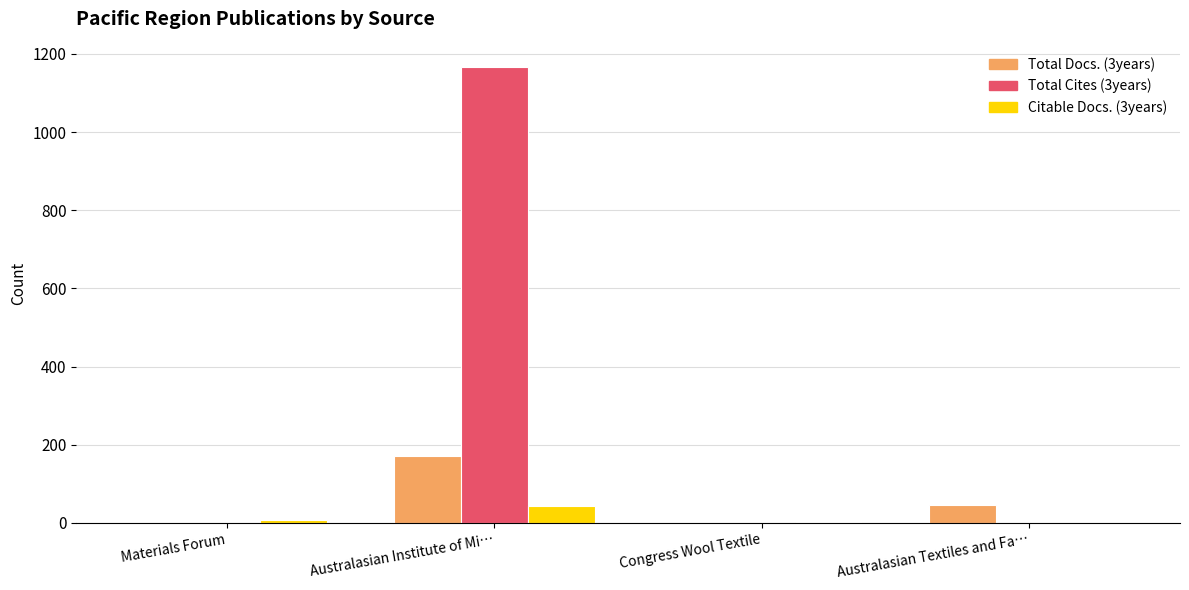

What is the maximum value for Citable Docs. (3years)?

42